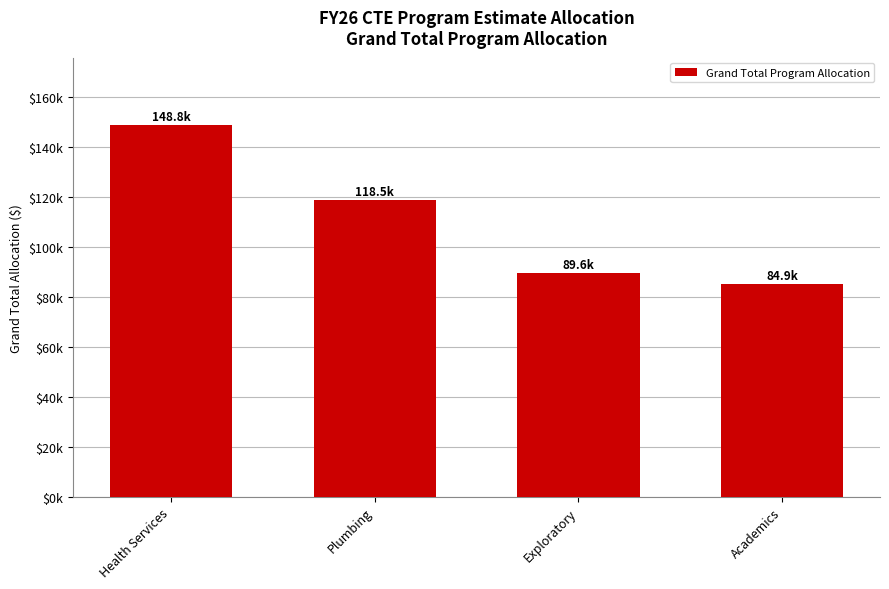

What is the change in value from Exploratory to Academics?

-4623.2